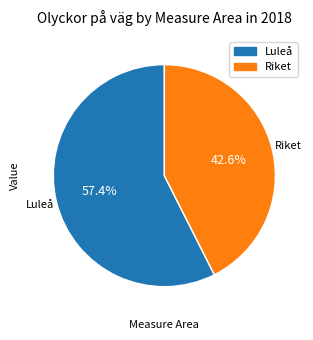

Is the sum of Riket and Luleå greater than half?

Yes